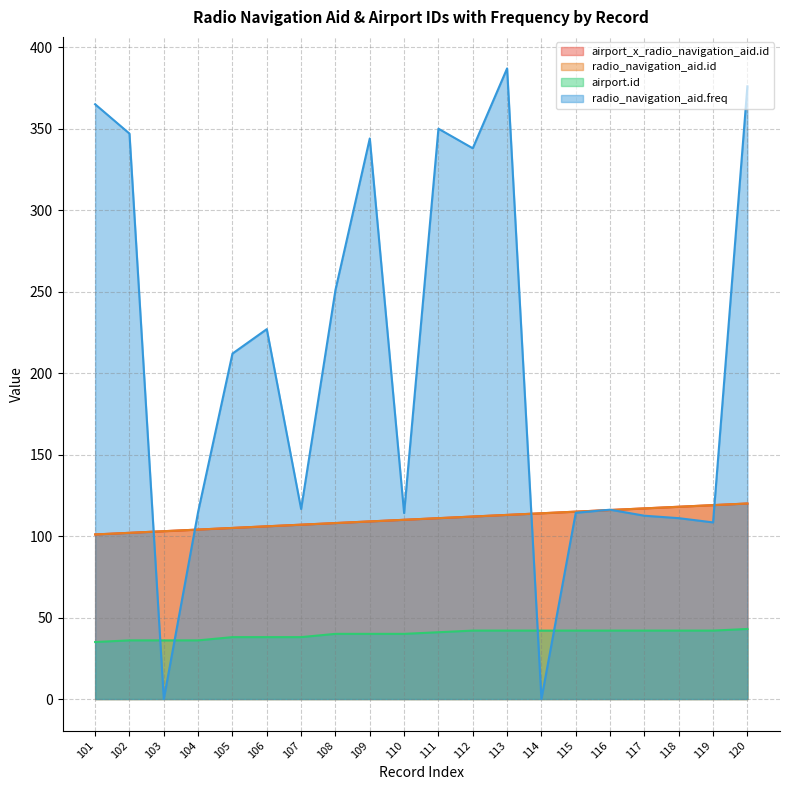

Where is the first local maximum for radio_navigation_aid.freq?

106